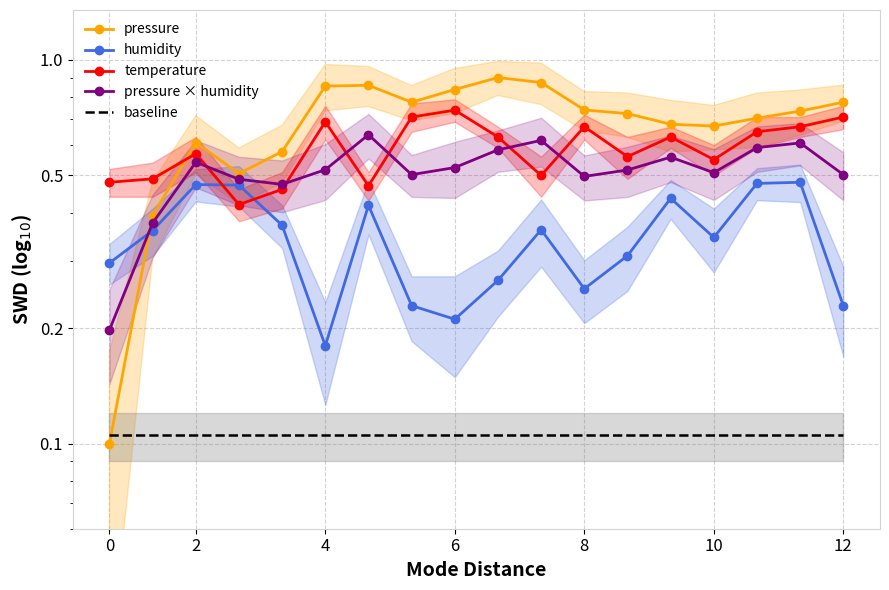

At which category is the sum across all series the highest?

16